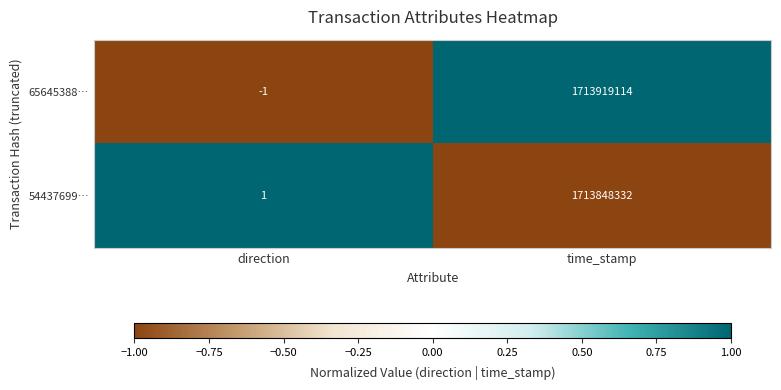

At how many categories does at least one series exceed 0?

2